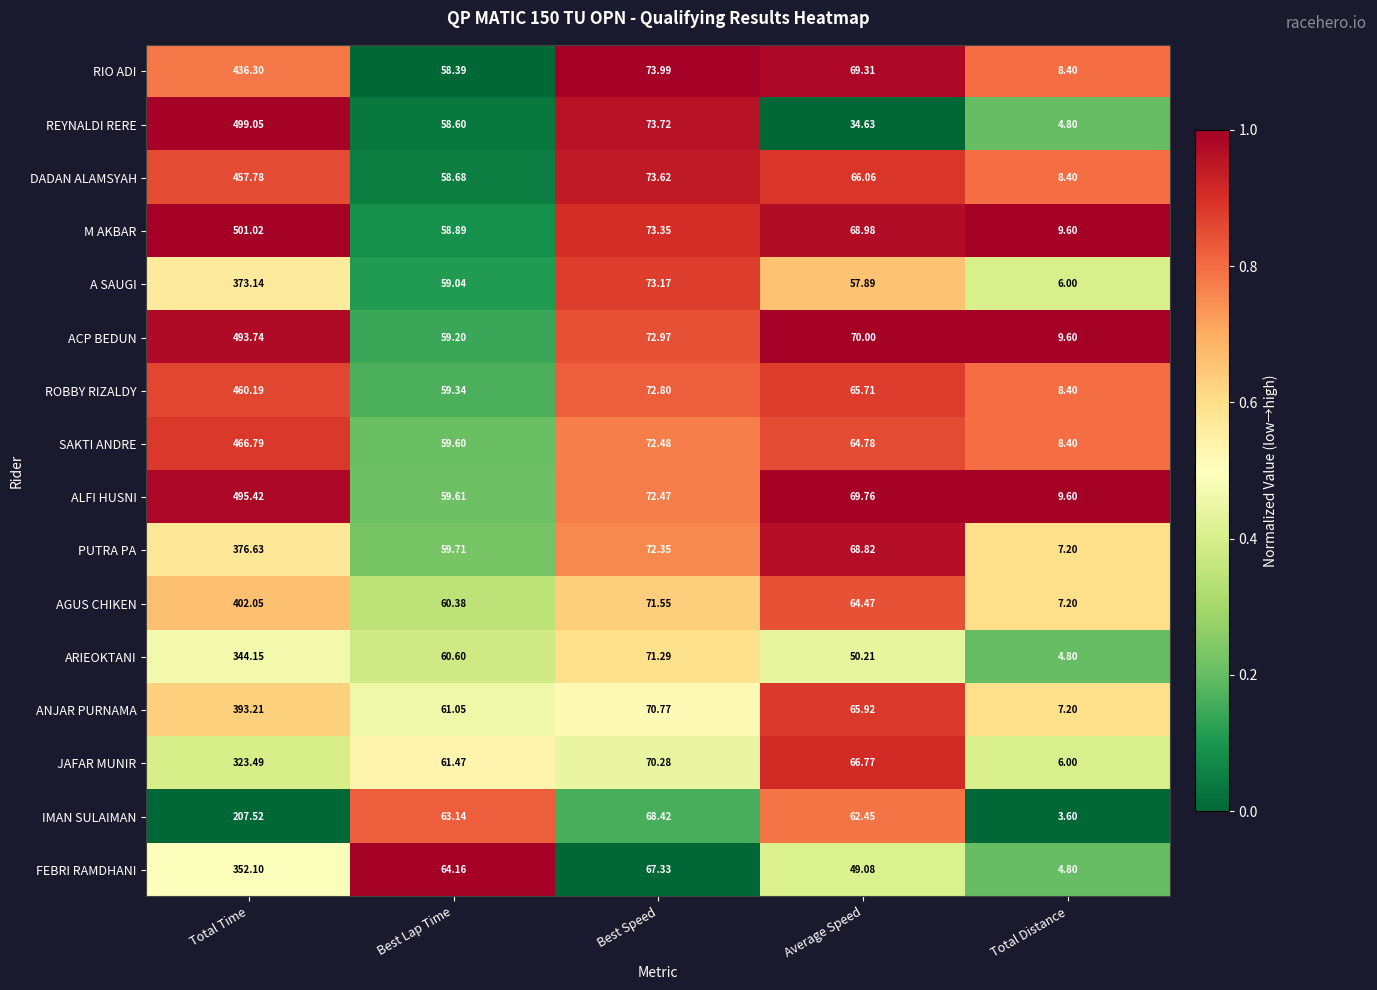

Between Best Lap Time and Total Distance, which series saw the biggest shift?

IMAN SULAIMAN